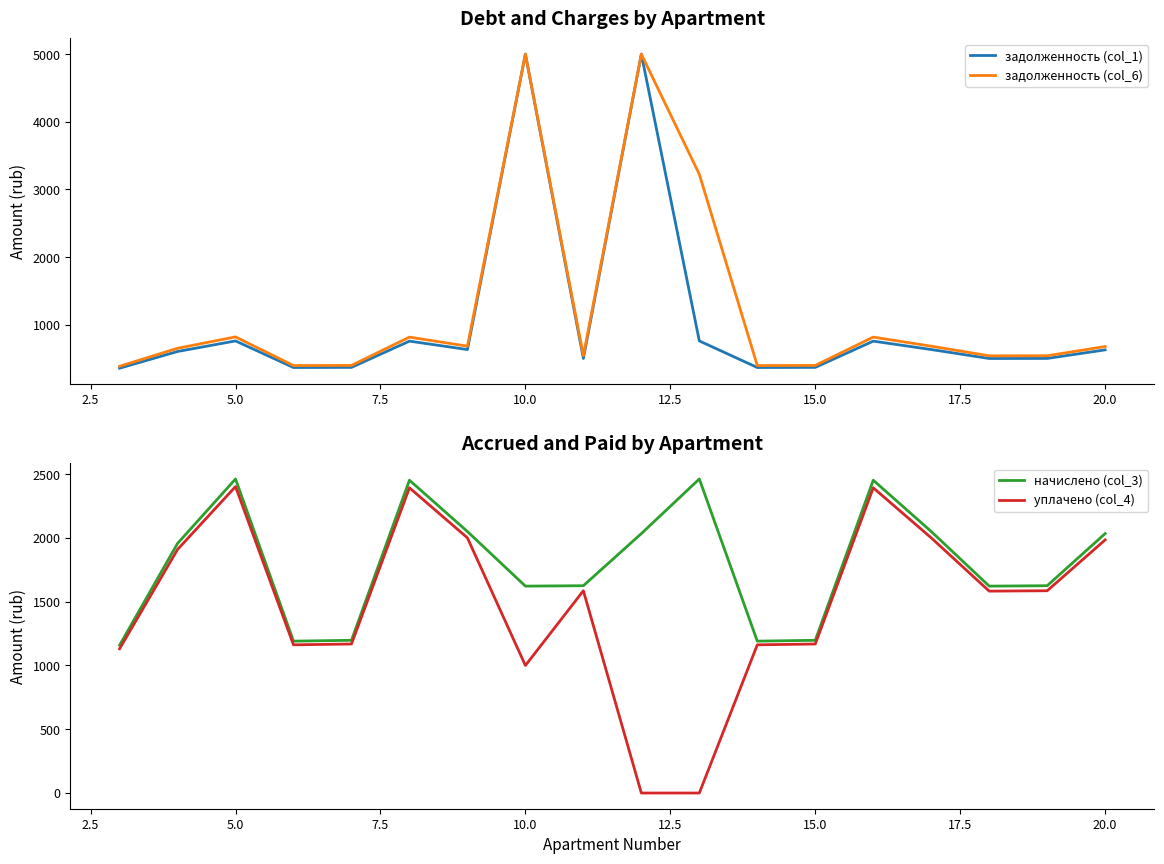

What is the maximum value for начислено (col_3)?

2462.6